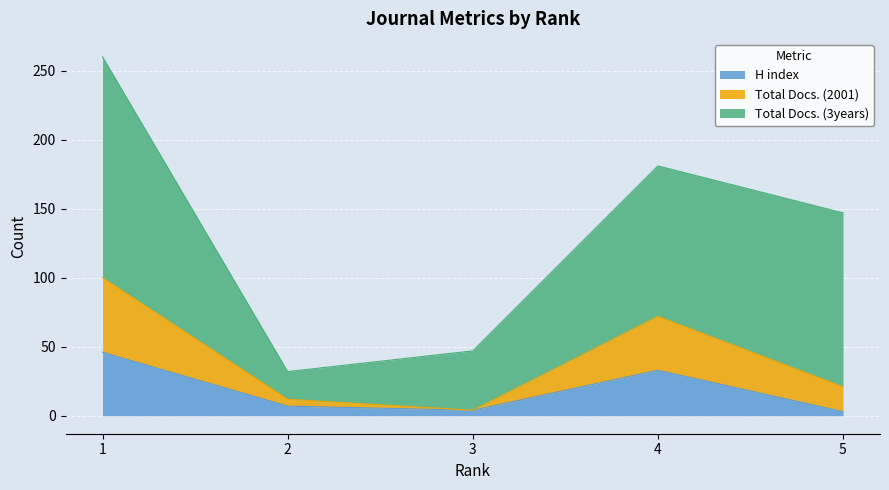

What is the smallest value displayed?

3